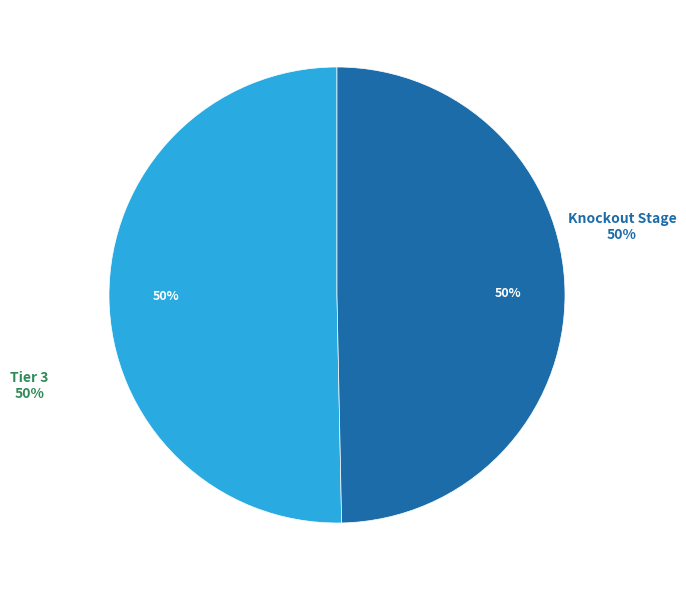

To the nearest percent, what percentage of the pie is Knockout Stage?

50%